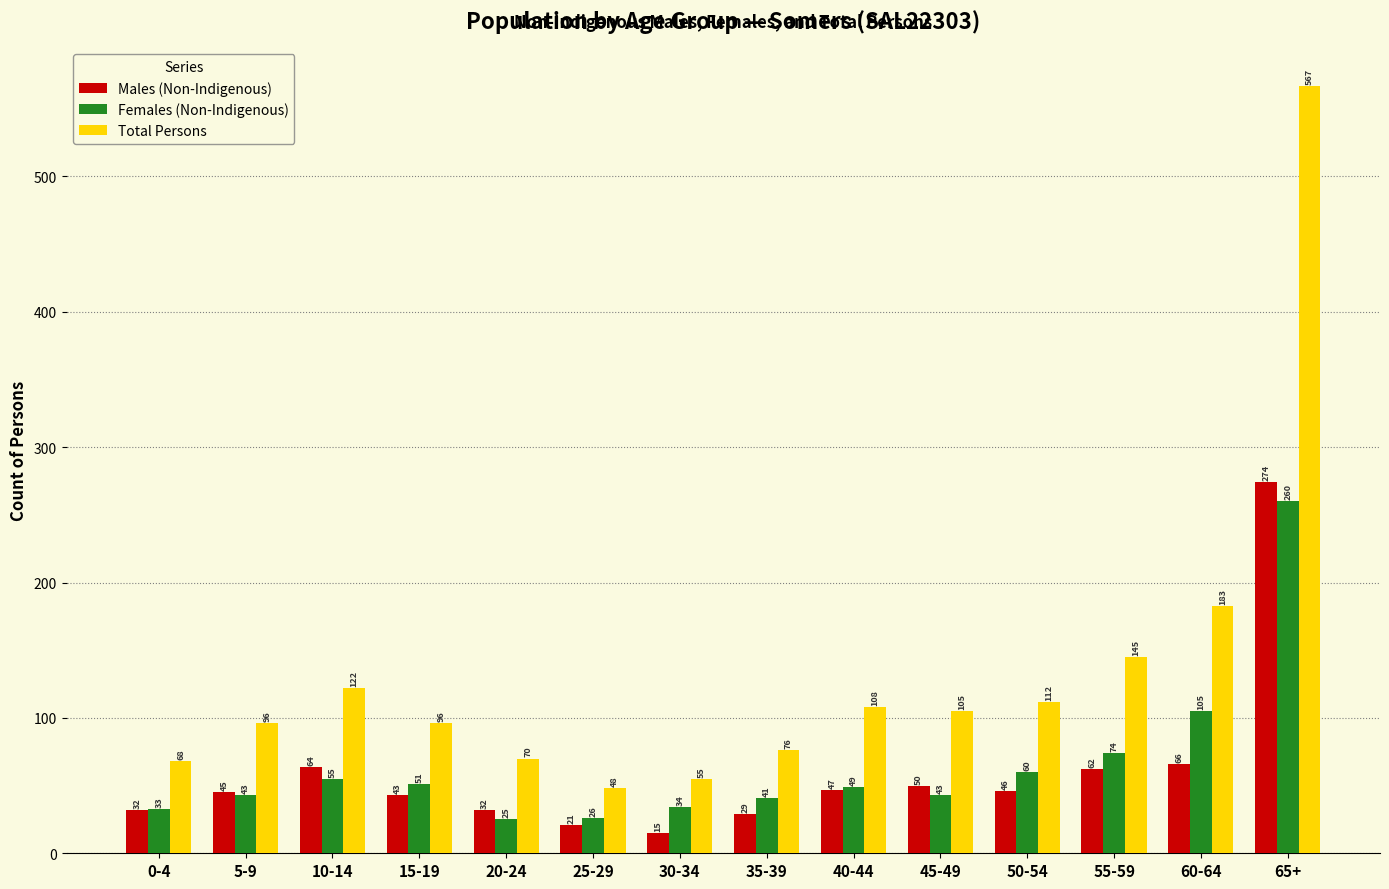

At how many categories does at least one series exceed 333?

1